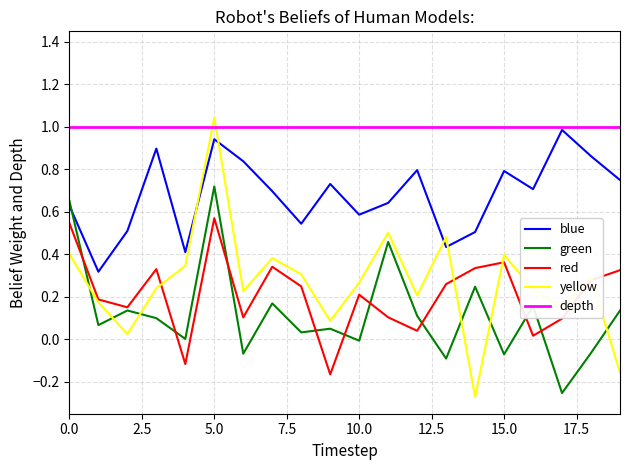

Which series has the largest total across all categories?

depth